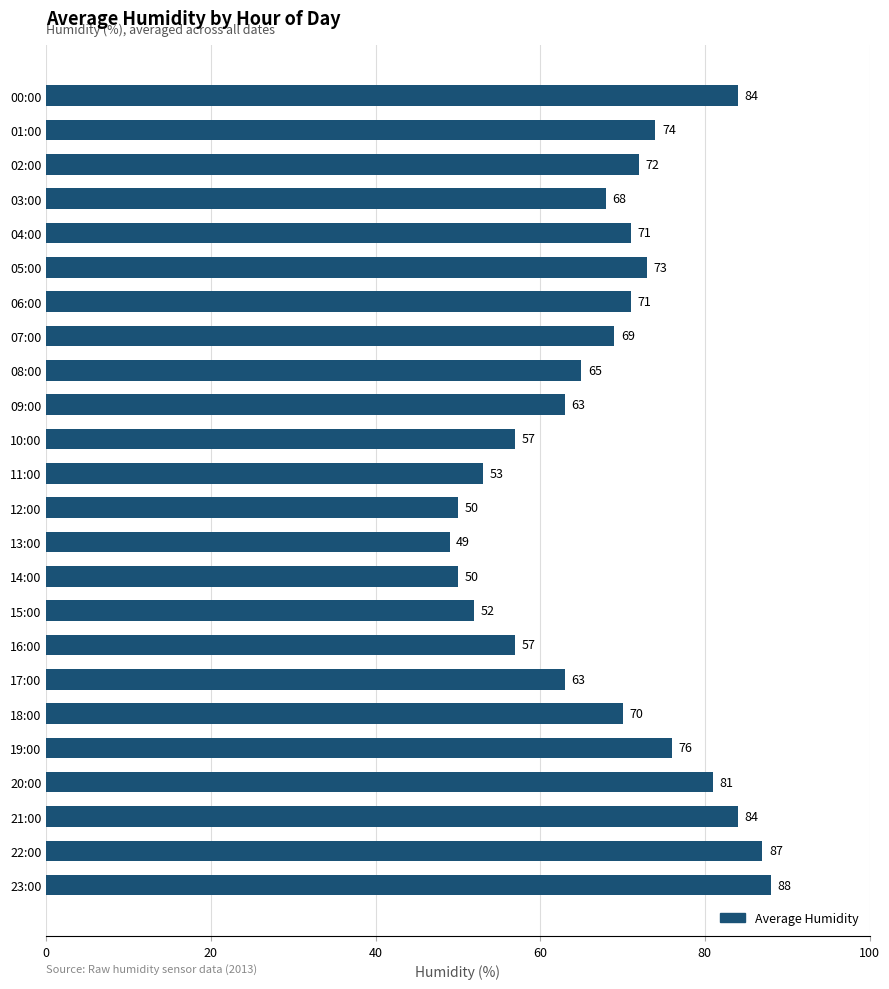

What is the sum of the values at 09:00 and 08:00?

128